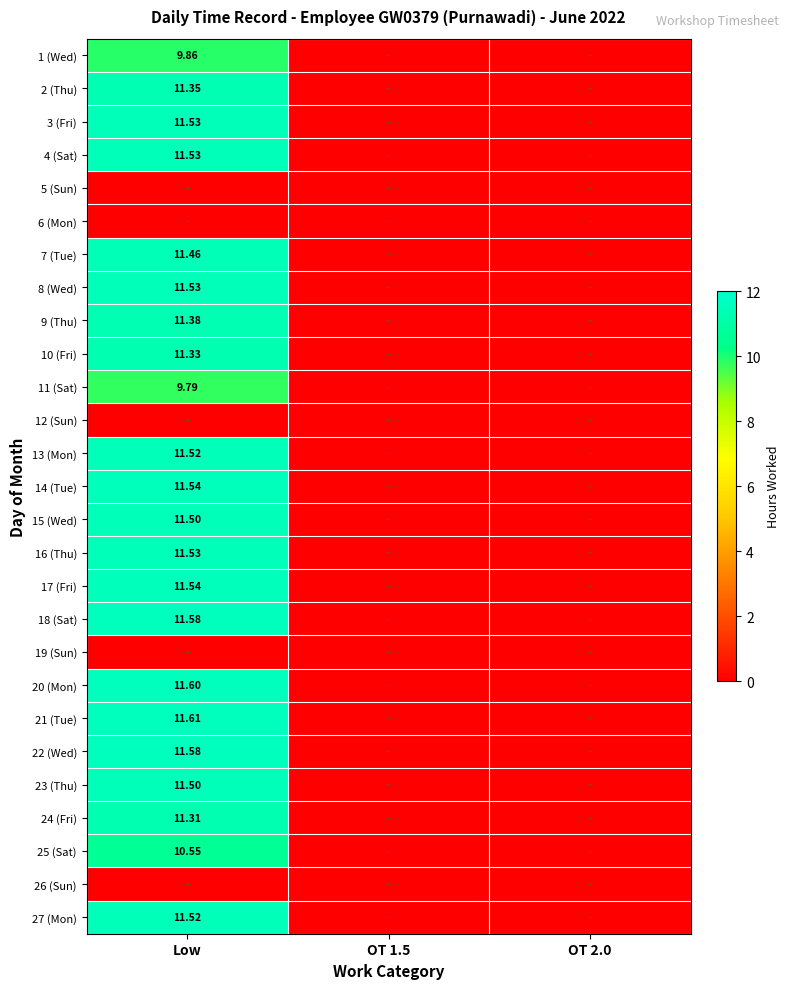

How many data points in 16 (Thu) are above 0?

1